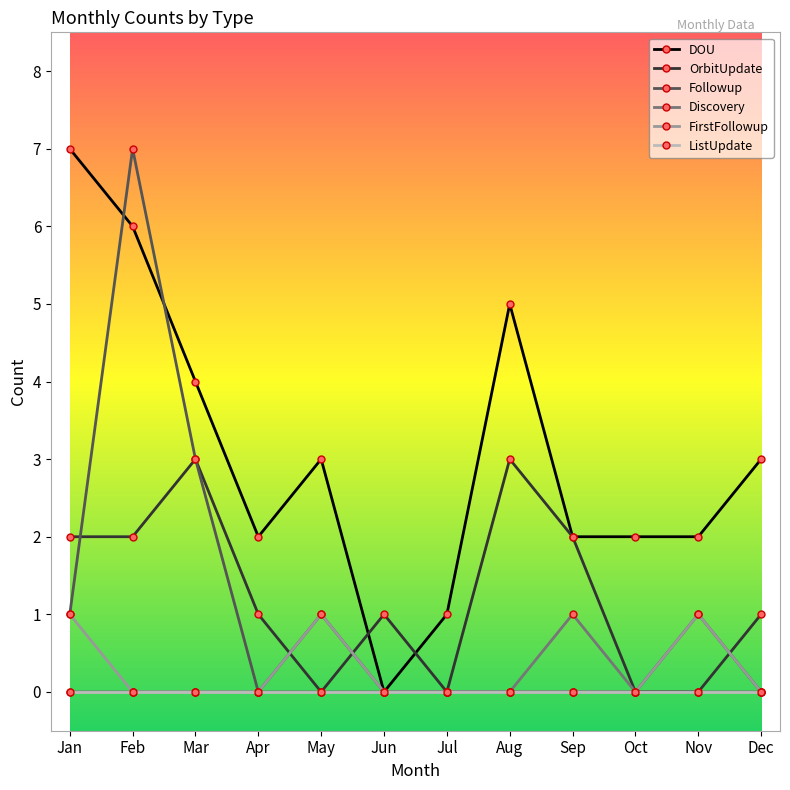

At which category is the sum across all series the highest?

Feb